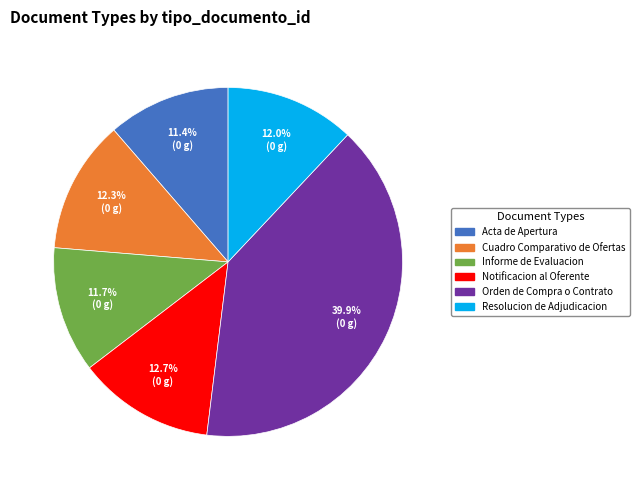

To the nearest percent, what is the combined percentage of Cuadro Comparativo de Ofertas and Orden de Compra o Contrato?

52%